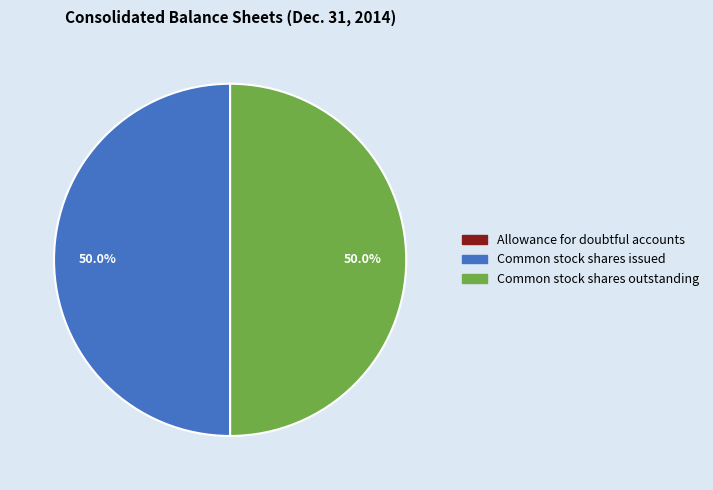

What portion of the pie excludes Common stock shares outstanding?

50.0%